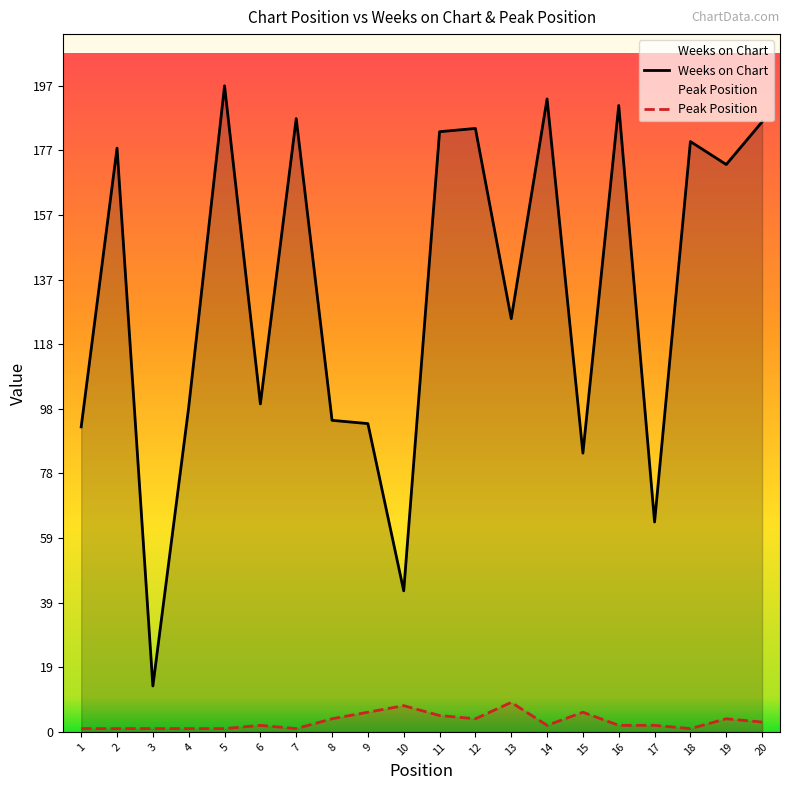

In Weeks on Chart, how many points are lower than both neighbors (excluding endpoints)?

7